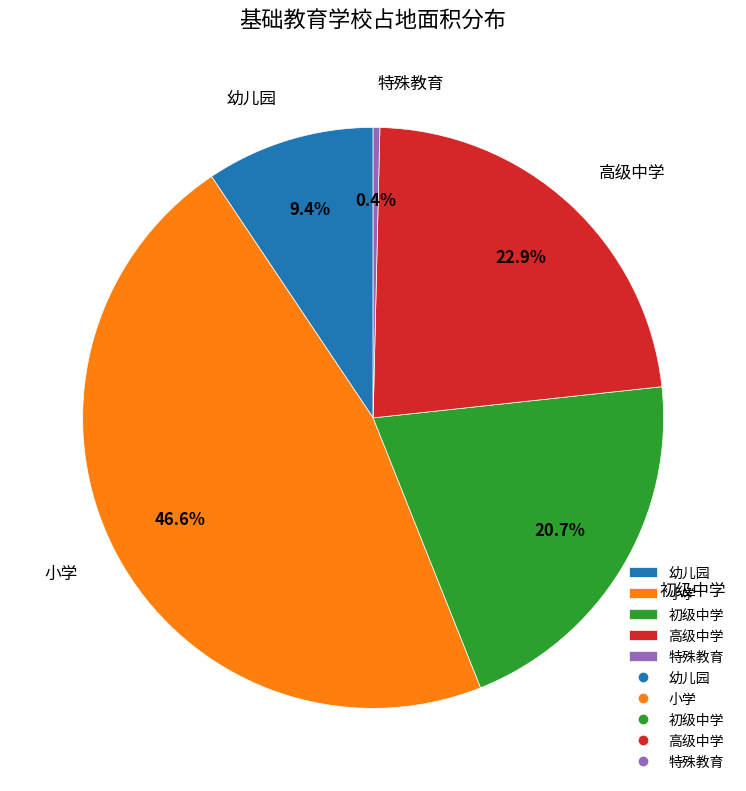

Is there a majority slice in this chart?

No